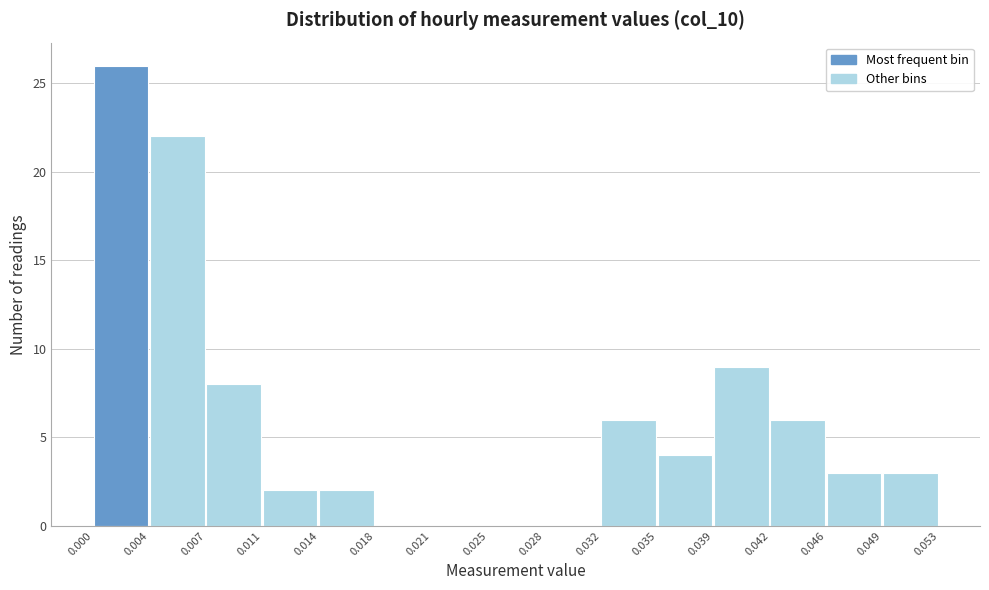

Which range on the x-axis has the tallest bar?

0.000 to 0.004